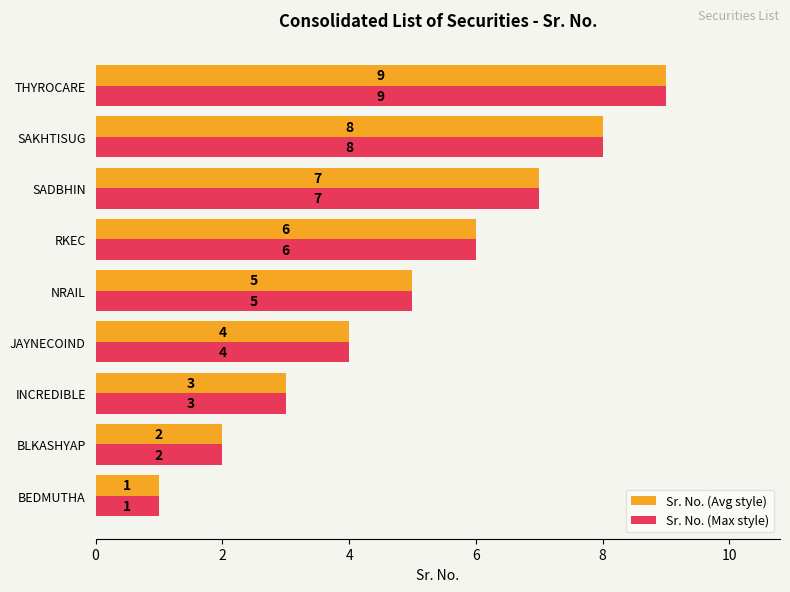

What is the smallest value displayed?

1